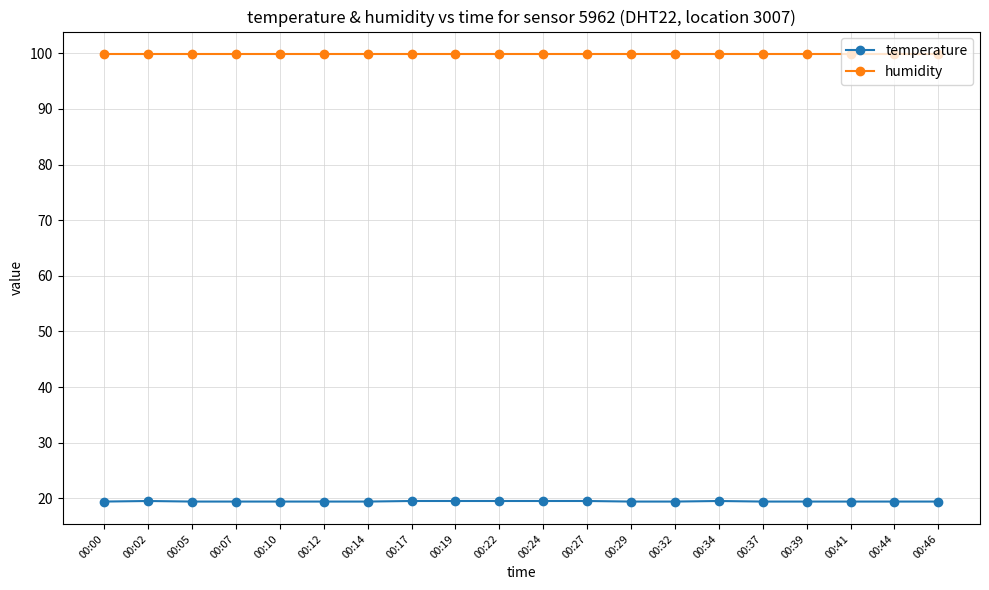

Is it true that temperature equals 19.4 at 00:29?

True